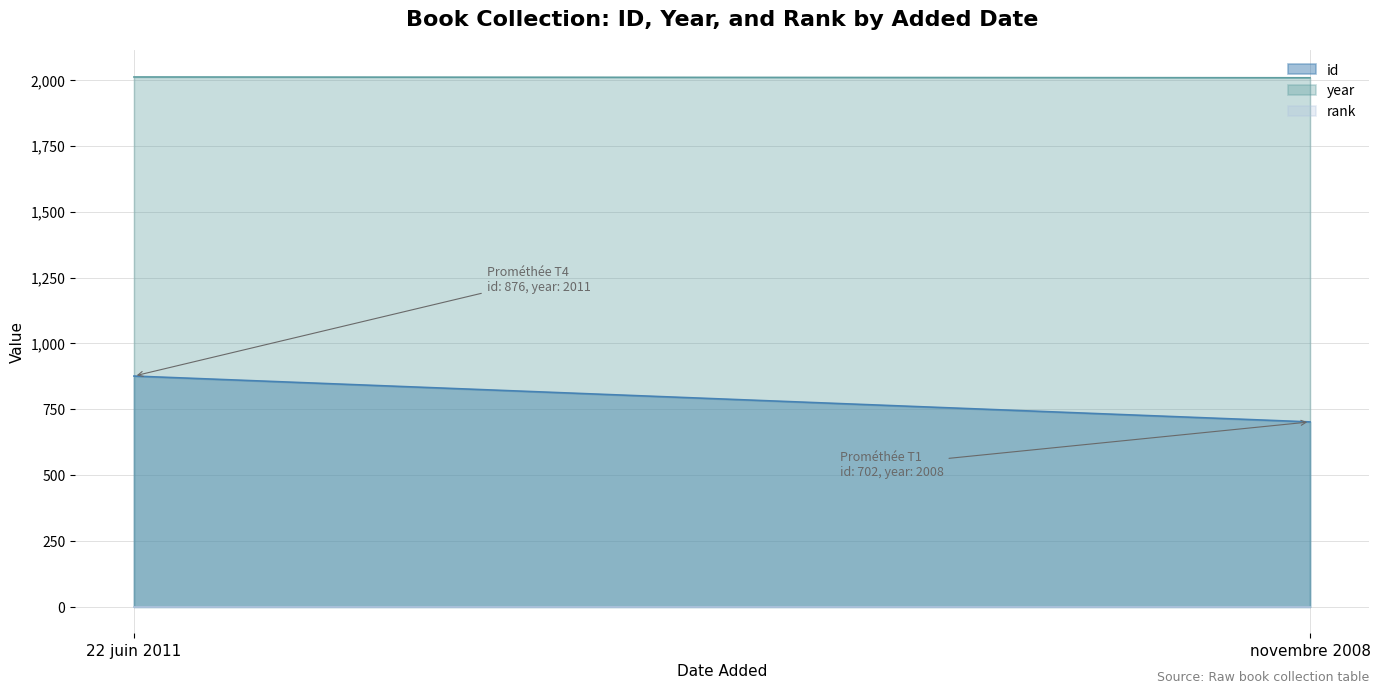

Count the id values in the range 702 to 876.

2